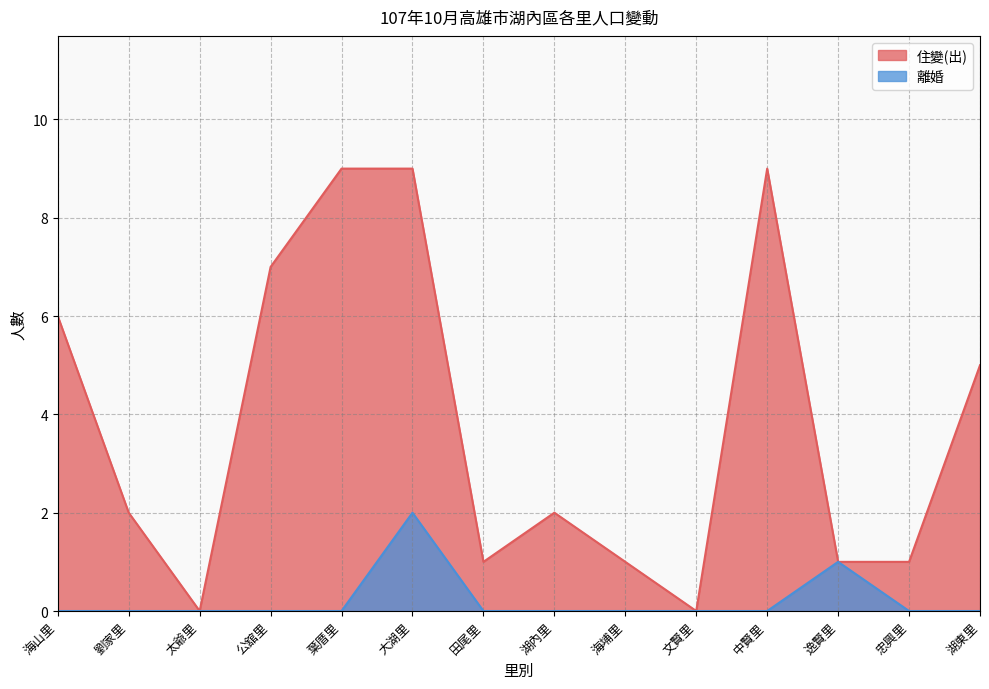

What is the sum of all 住變(出) values?

53